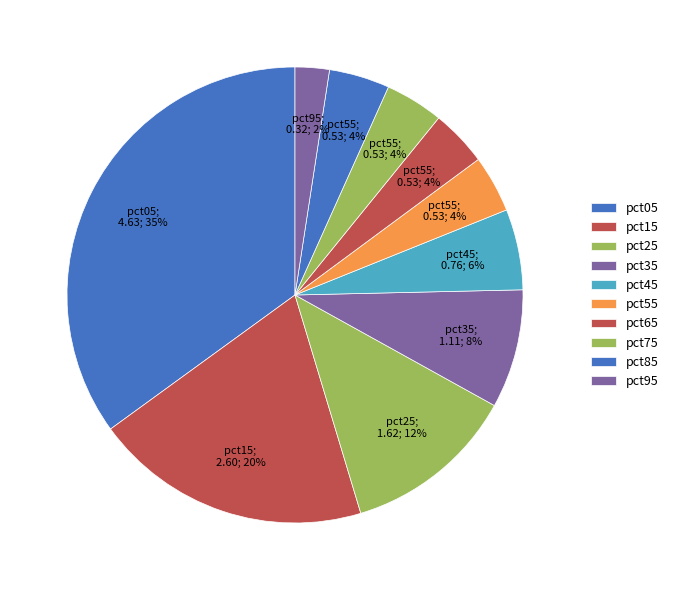

The pct15 slice represents 20% of the pie. True or false?

True